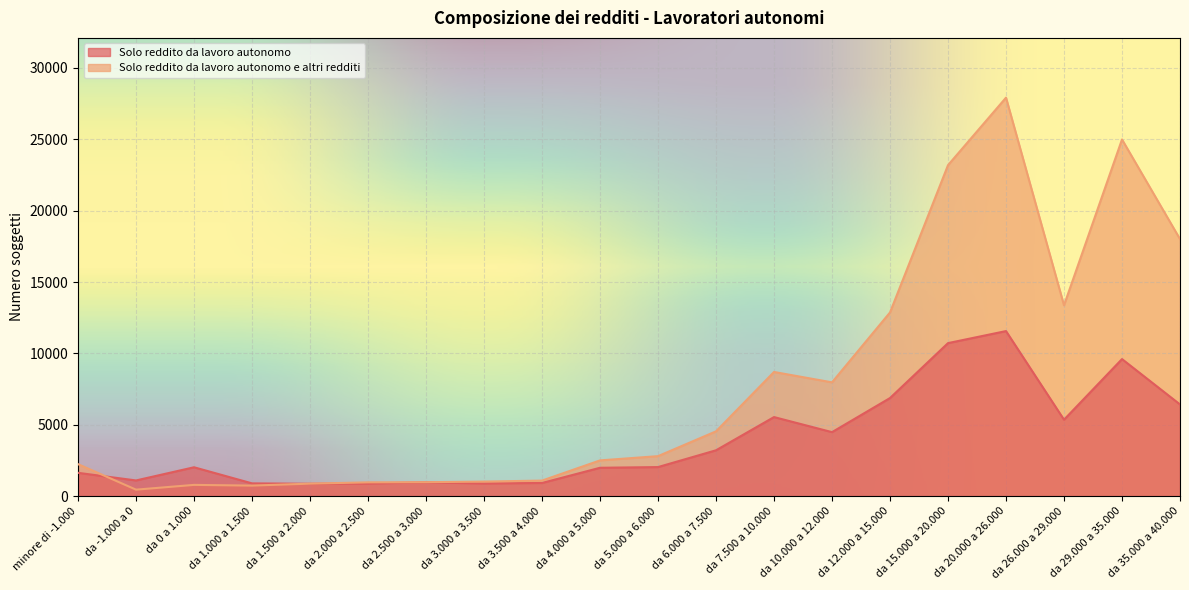

What is the label of the 10th point from the left?

da 4.000 a 5.000